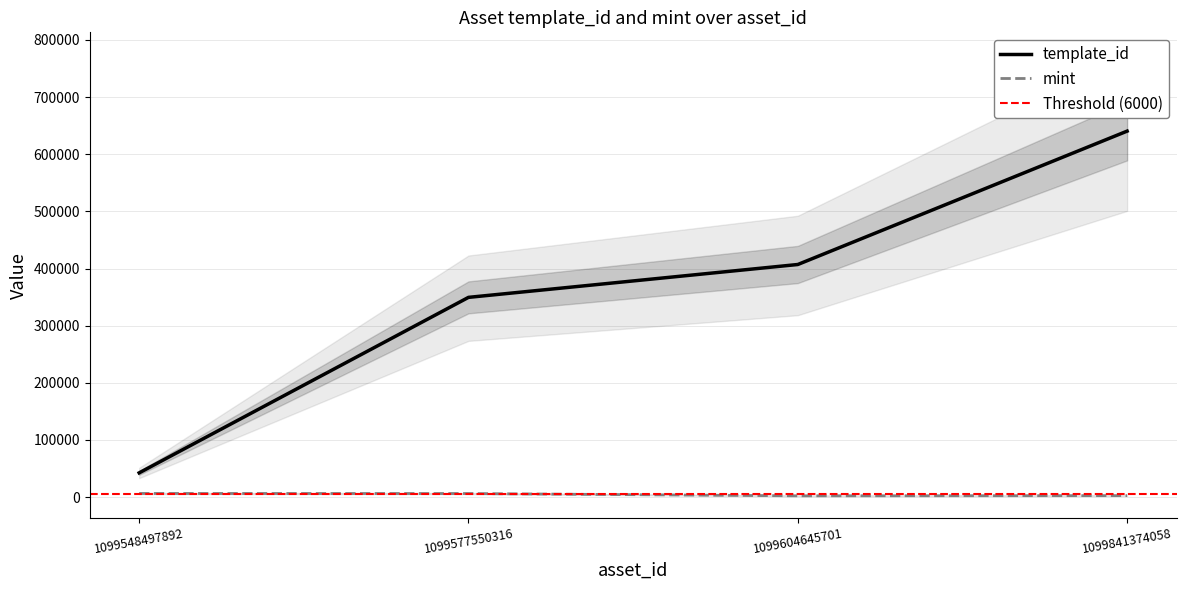

True or false: mint has a value of 2342 at 1099548497892.

False